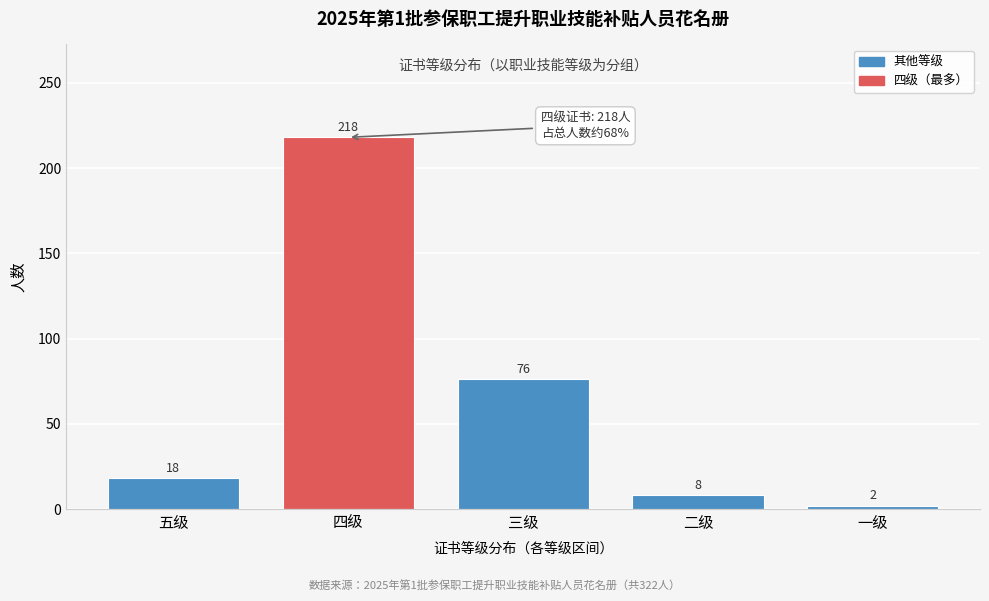

Reading left to right, list all the values displayed in this chart.

18	218	76	8	2